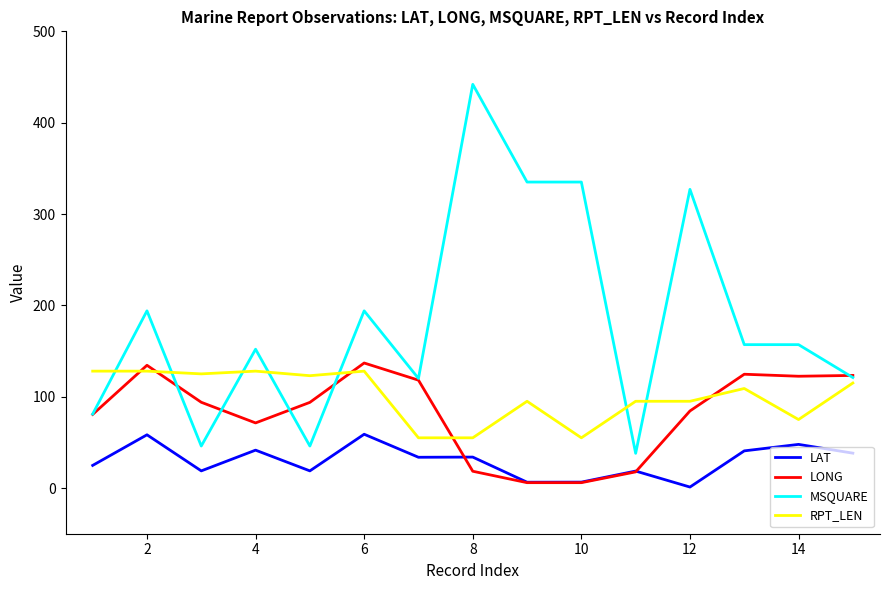

Which series has the widest spread of values?

MSQUARE